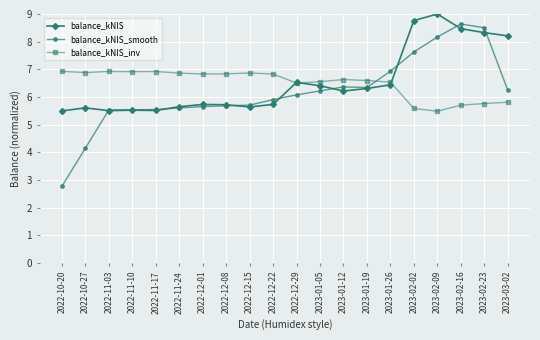

Is it true that balance_kNIS_smooth equals 1.6 at 2023-01-19?

False